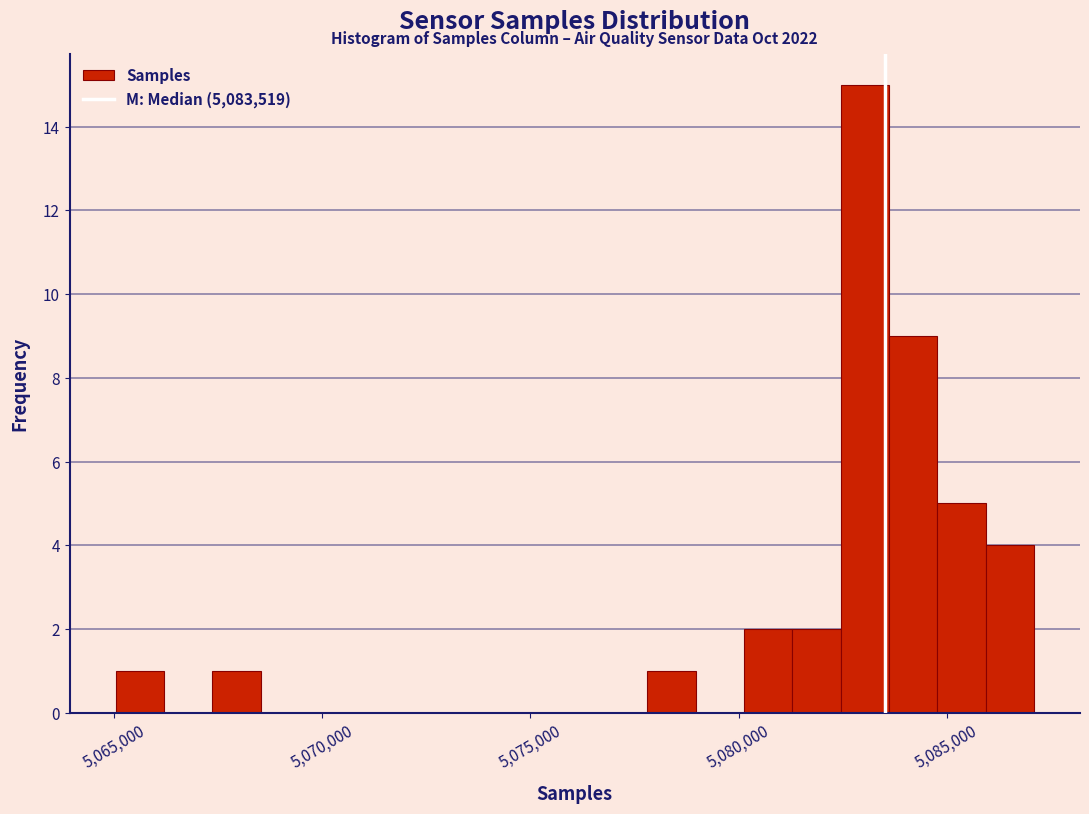

Read against the x-axis, roughly where is the centre of the tallest bar?

5083000